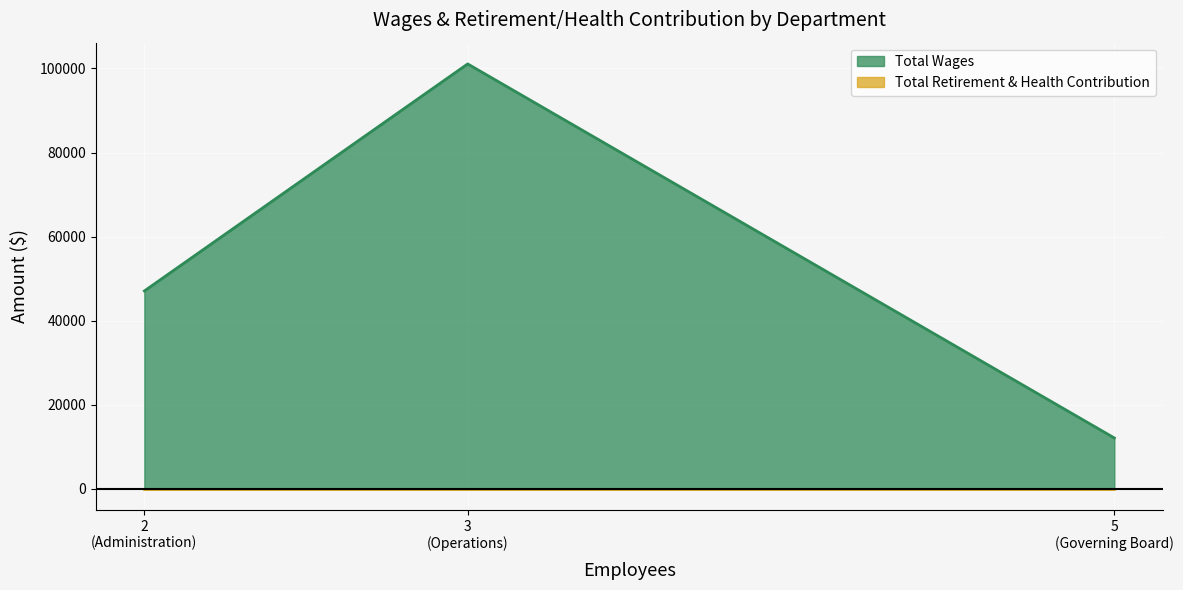

Where does the Total Wages series first go above 47070?

Operations